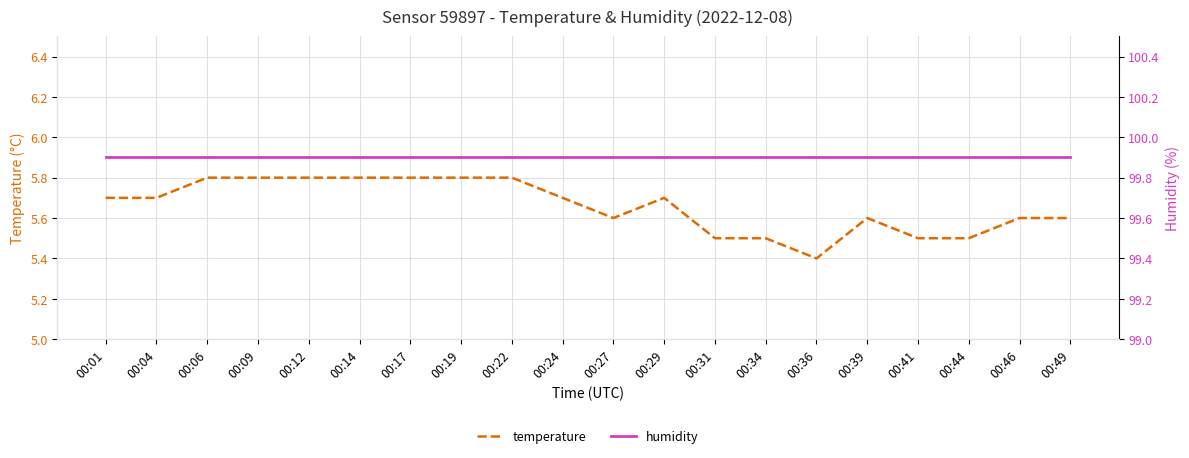

Does the chart display data point markers on the line(s)?

No